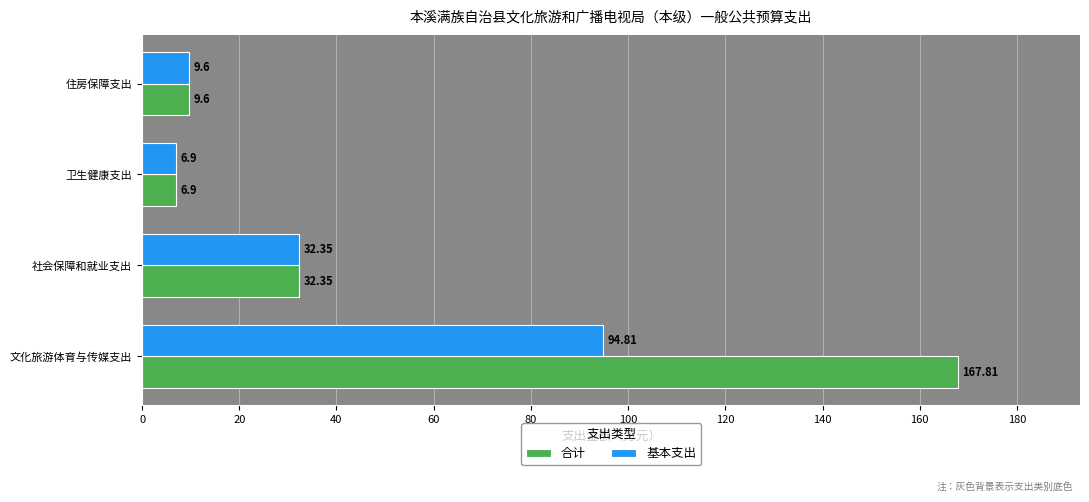

List the series in order of their overall mean, lowest first.

基本支出, 合计